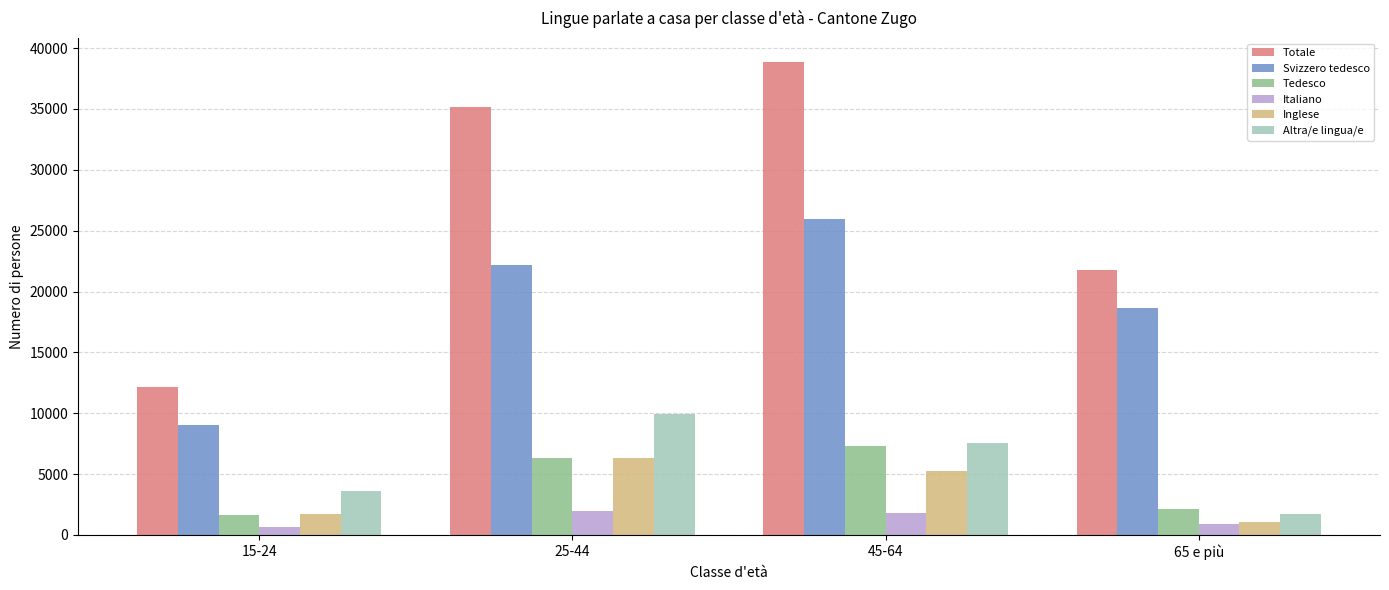

Rank the categories by Altra/e lingua/e value from lowest to highest.

65 e più, 15-24, 45-64, 25-44